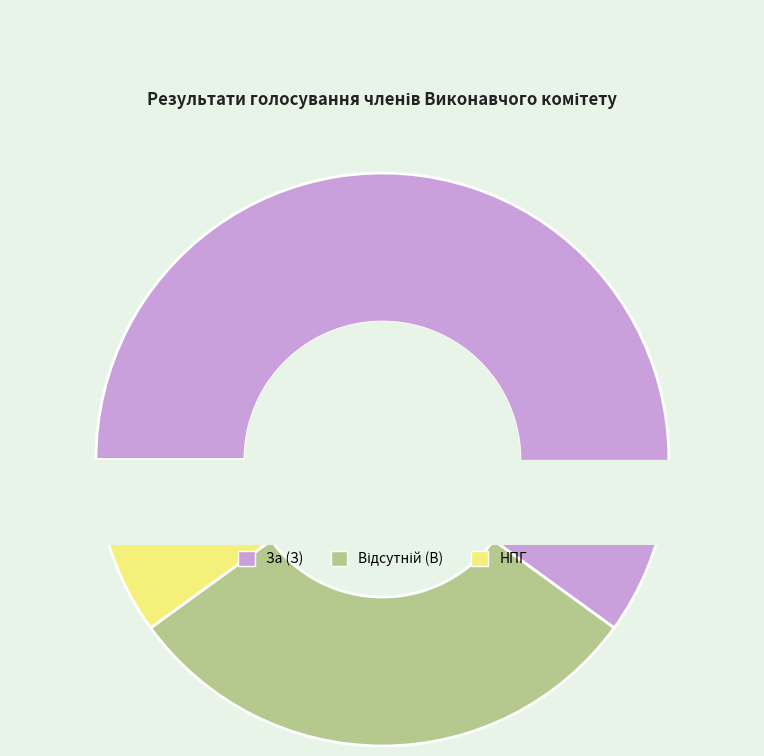

Which has a higher value, Відсутній (В) or НПГ?

Відсутній (В)